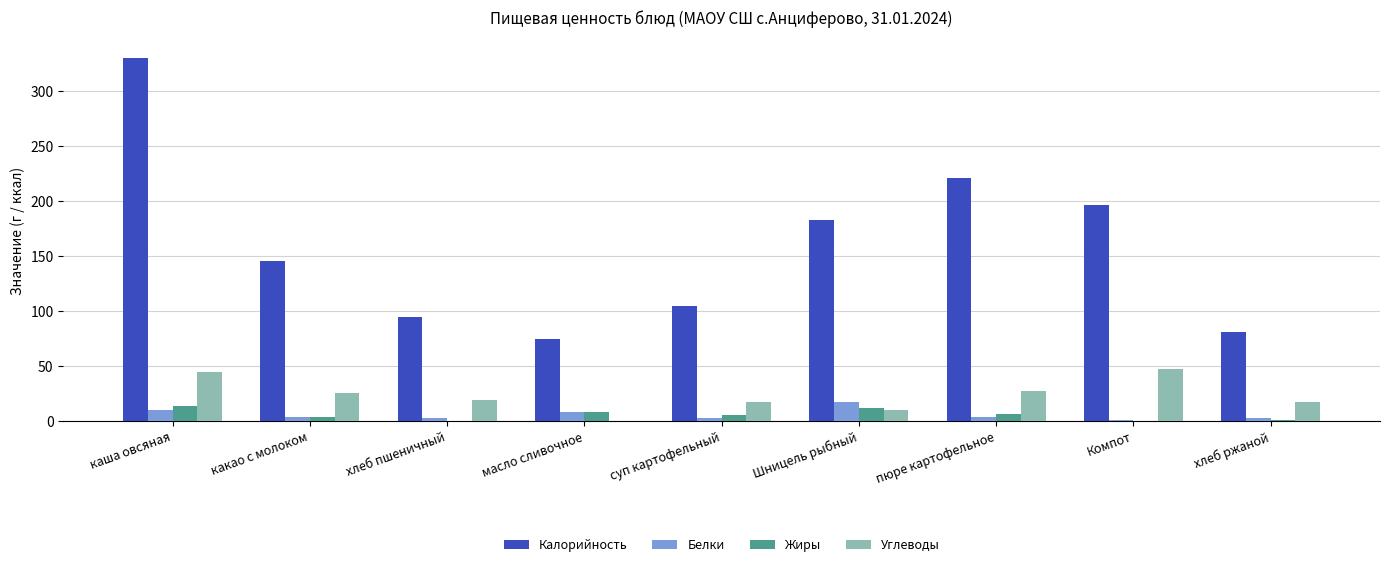

At which category is the sum across all series the highest?

каша овсяная